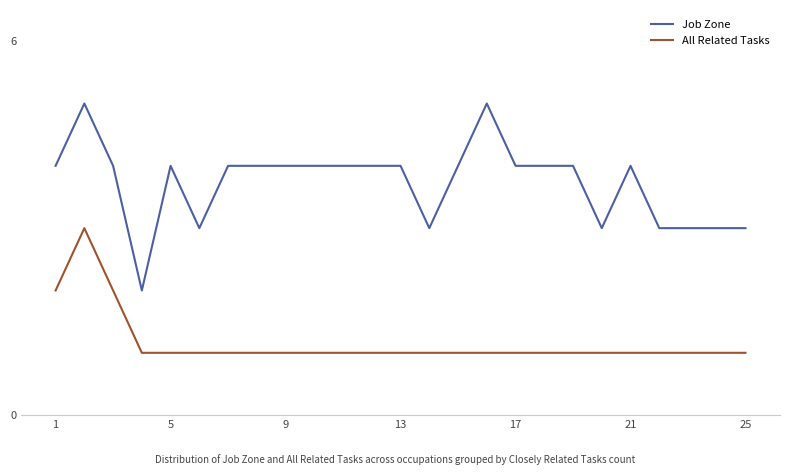

Reading right to left, what are all the values shown in this chart?

Job Zone: 3	3	3	3	4	3	4	4	4	5	4	3	4	4	4	4	4	4	4	3	4	2	4	5	4
All Related Tasks: 1	1	1	1	1	1	1	1	1	1	1	1	1	1	1	1	1	1	1	1	1	1	2	3	2